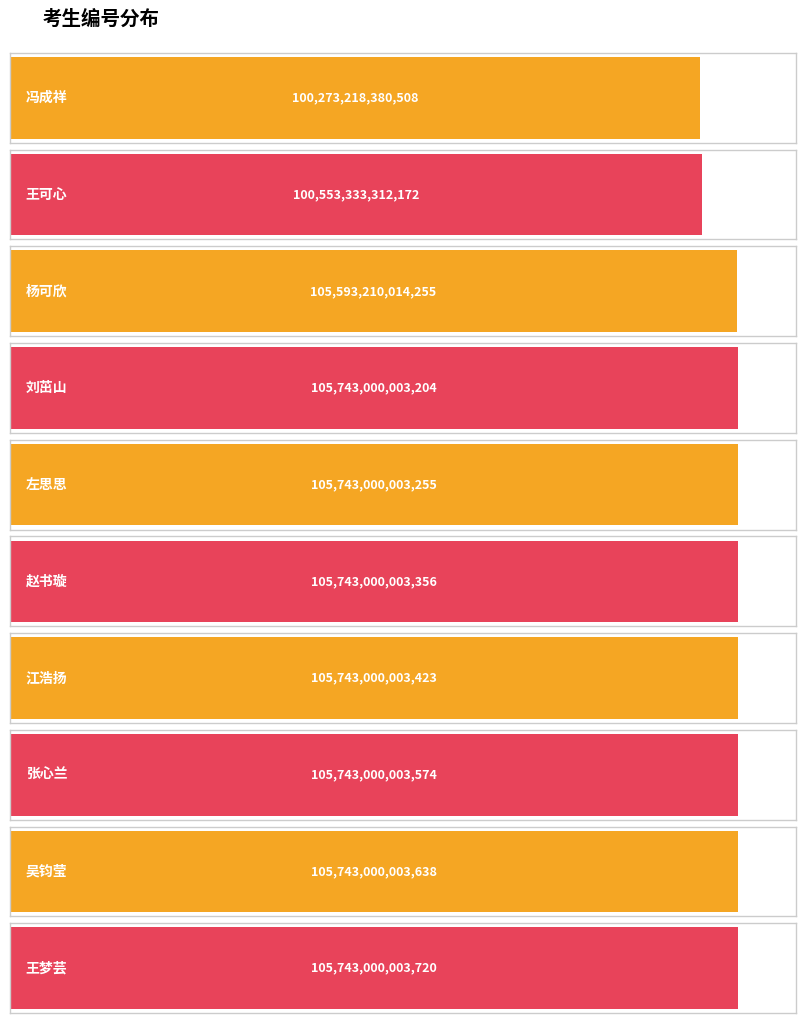

At which category does the chart reach its peak across all series?

王梦芸